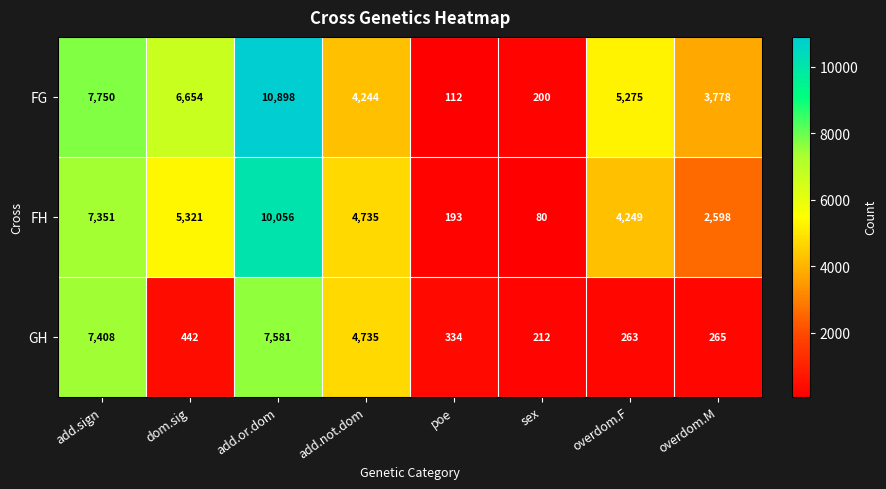

List the series in order of their overall mean, highest first.

FG, FH, GH